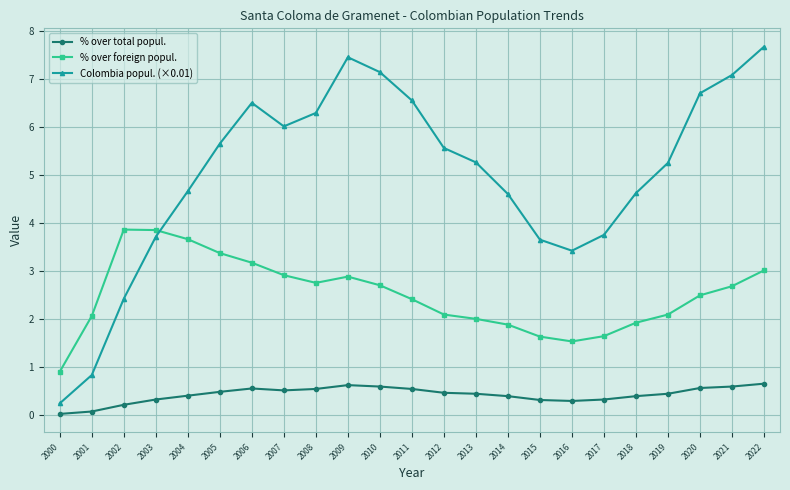

How many times do Colombia popul. (×0.01) and % over foreign popul. cross each other?

1